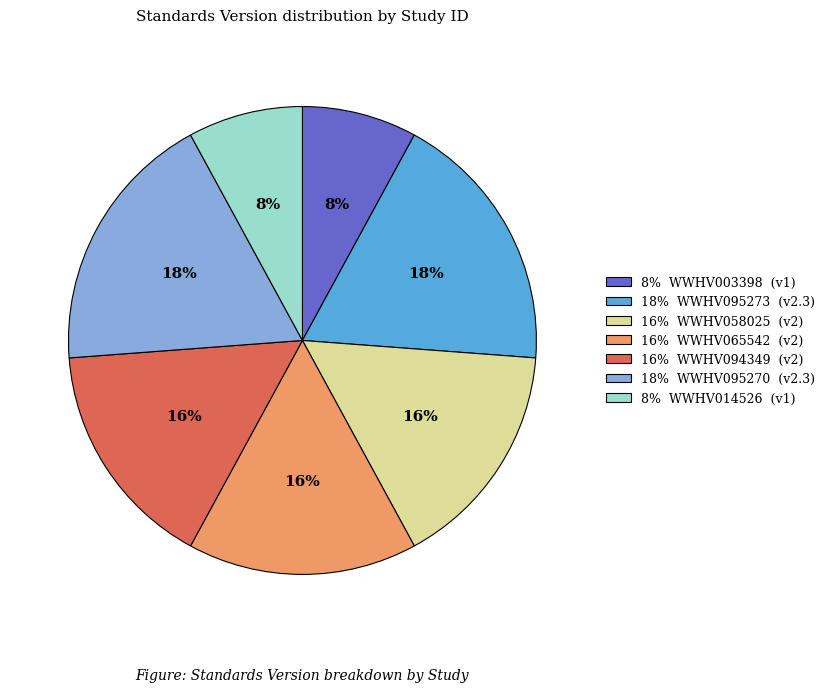

What percentage is the 18% WWHV095273 (v2.3) slice, to the nearest percent?

18%